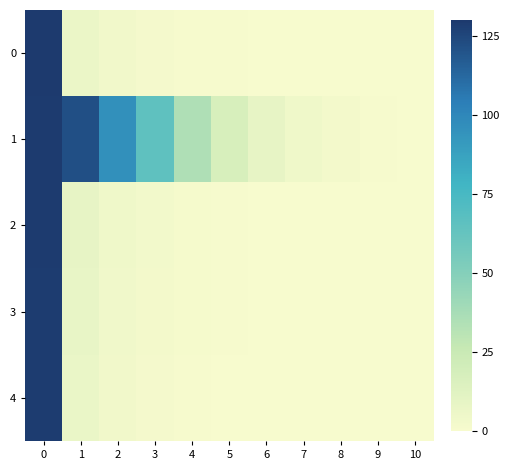

Between 1 and 2, which series saw the biggest shift?

1